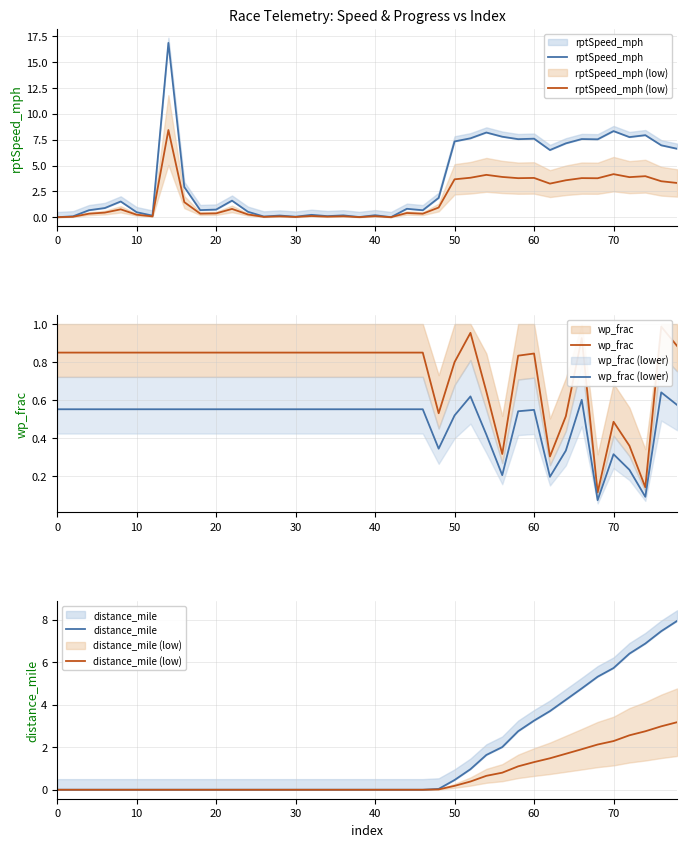

What is the sum of all rptSpeed_mph (low) values?

71.9